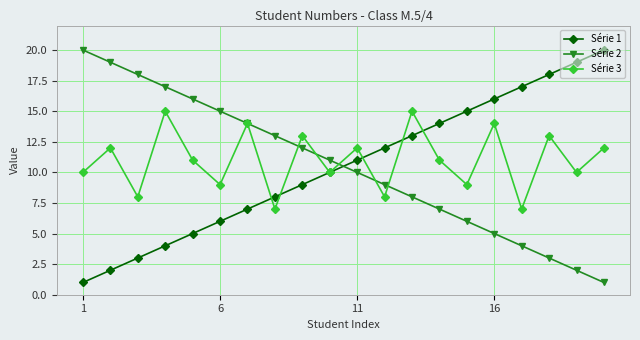

True or false: Série 1 has more than 1 interior local peaks.

False